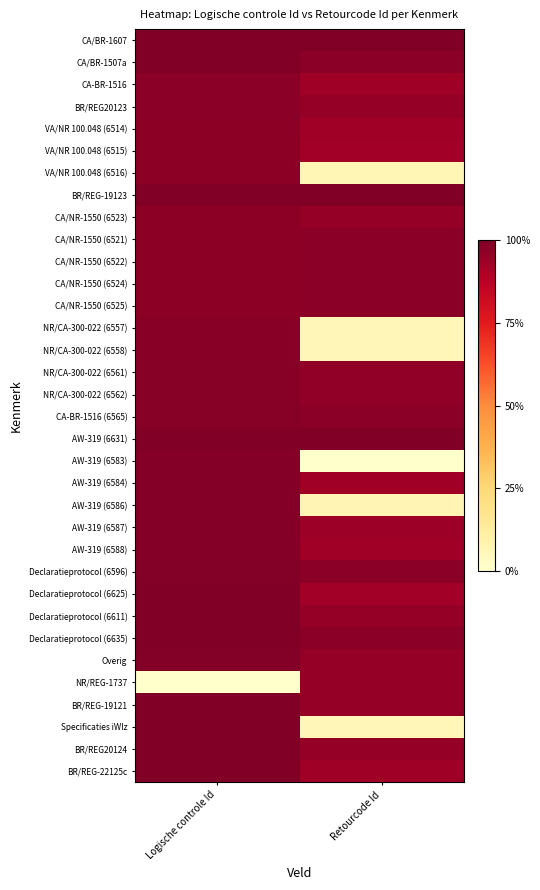

How many data points does each series have?

2